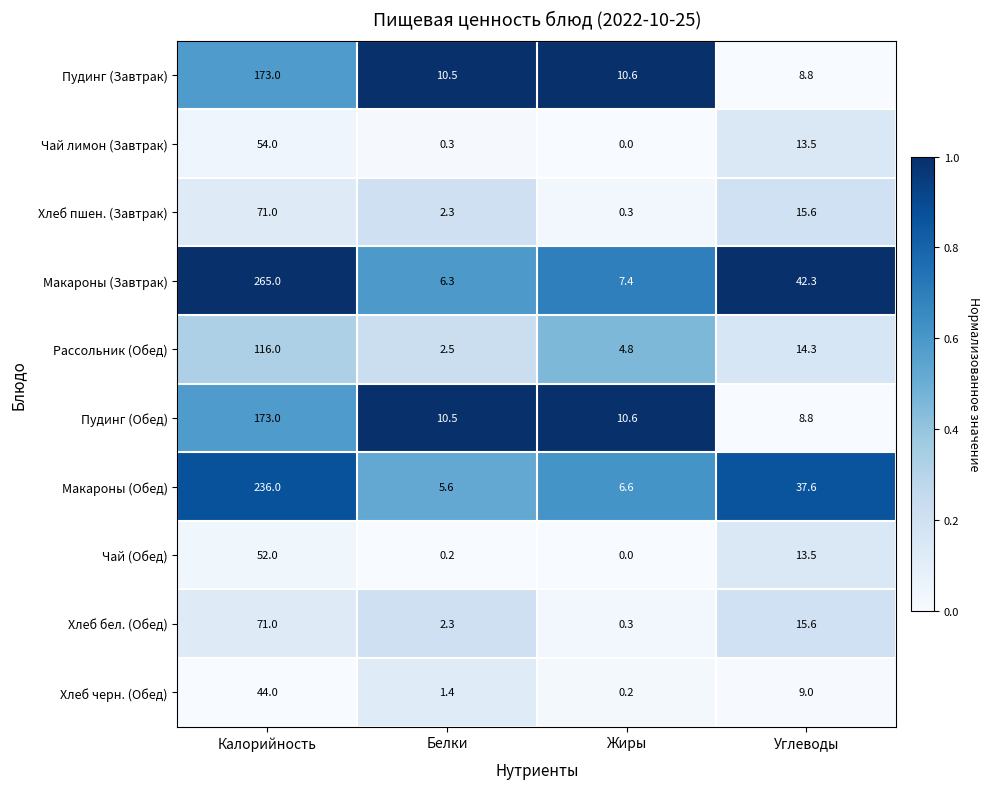

What is the spread (max minus min) of values at Калорийность?

221.0